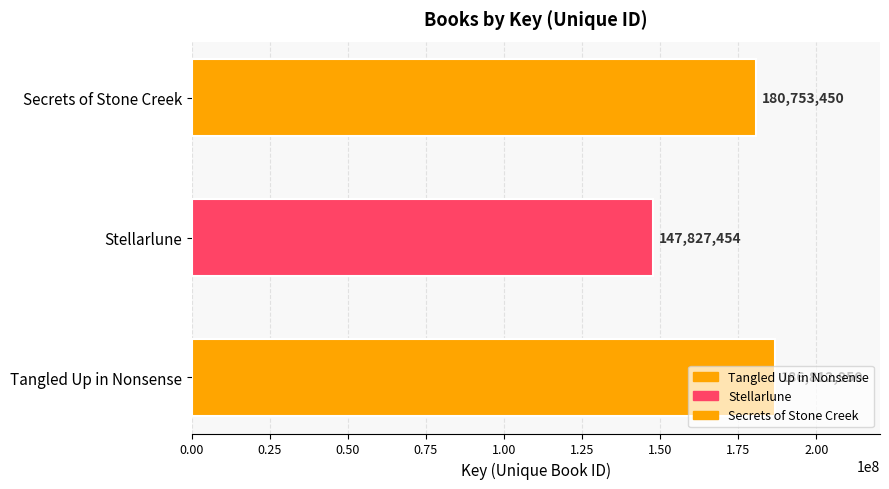

List the labels in order of value, largest first.

Tangled Up in Nonsense, Secrets of Stone Creek, Stellarlune